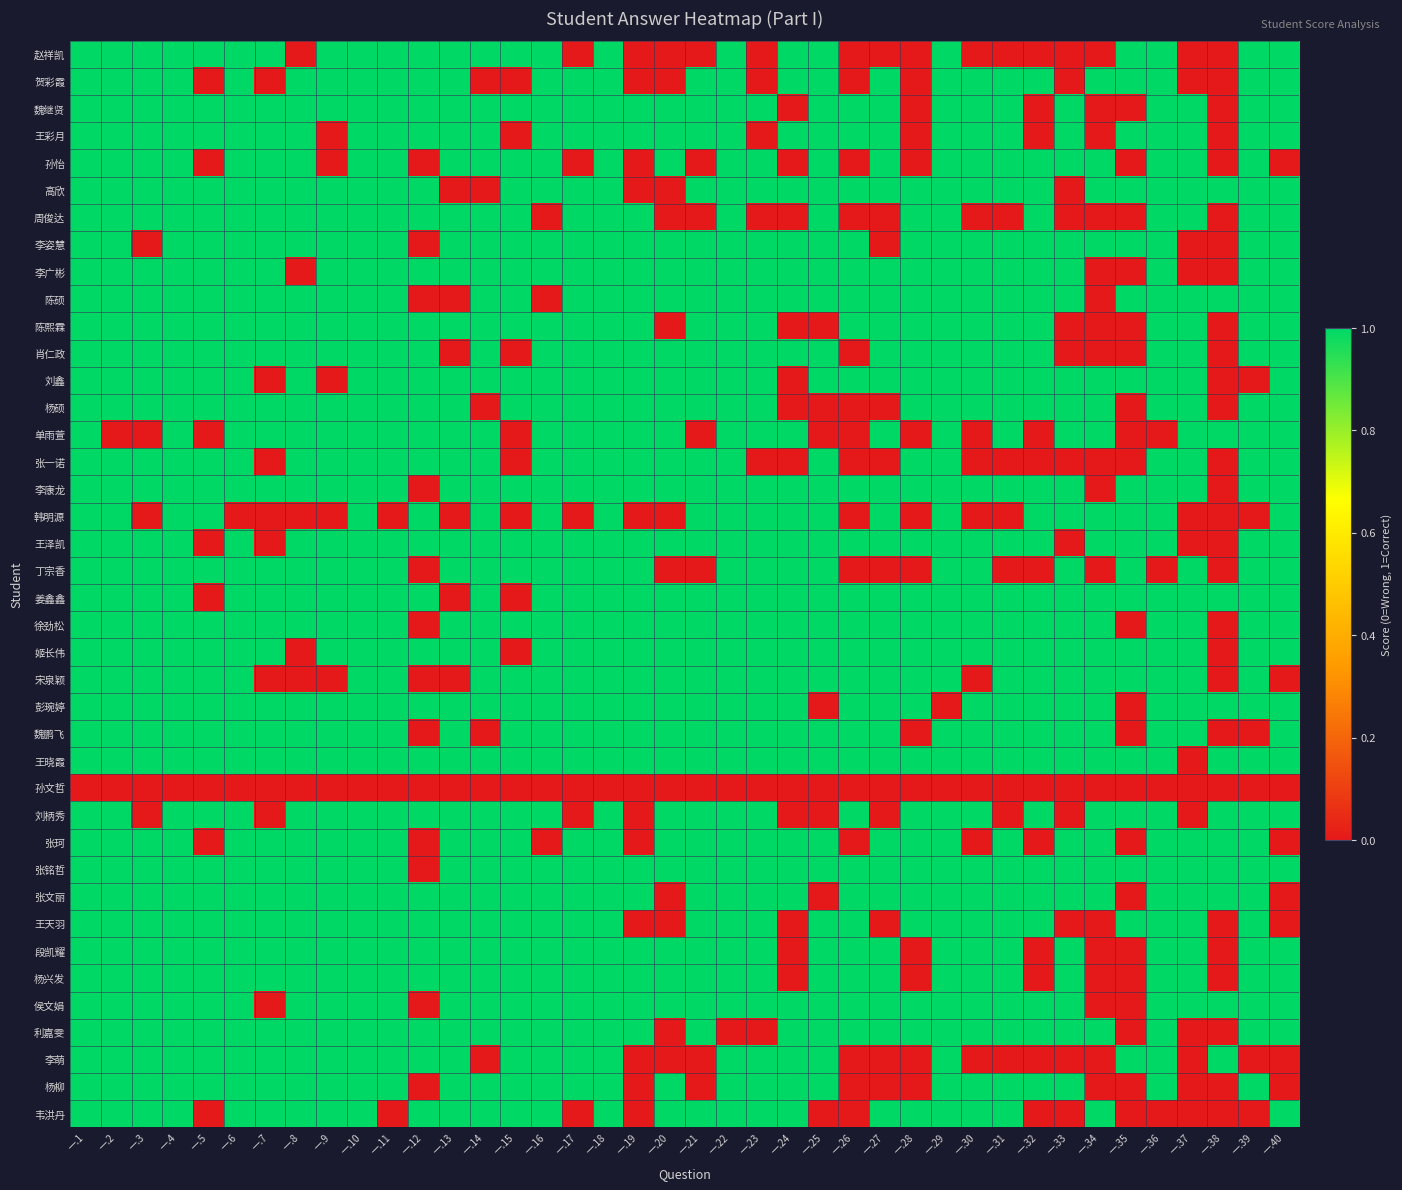

Reading left to right, extract all data points from this chart.

赵祥凯: 一.1=1	一.2=1	一.3=1	一.4=1	一.5=1	一.6=1	一.7=1	一.8=0	一.9=1	一.10=1	一.11=1	一.12=1	一.13=1	一.14=1	一.15=1	一.16=1	一.17=0	一.18=1	一.19=0	一.20=0	一.21=0	一.22=1	一.23=0	一.24=1	一.25=1	一.26=0	一.27=0	一.28=0	一.29=1	一.30=0	一.31=0	一.32=0	一.33=0	一.34=0	一.35=1	一.36=1	一.37=0	一.38=0	一.39=1	一.40=1
贺彩霞: 一.1=1	一.2=1	一.3=1	一.4=1	一.5=0	一.6=1	一.7=0	一.8=1	一.9=1	一.10=1	一.11=1	一.12=1	一.13=1	一.14=0	一.15=0	一.16=1	一.17=1	一.18=1	一.19=0	一.20=0	一.21=1	一.22=1	一.23=0	一.24=1	一.25=1	一.26=0	一.27=1	一.28=0	一.29=1	一.30=1	一.31=1	一.32=1	一.33=0	一.34=1	一.35=1	一.36=1	一.37=0	一.38=0	一.39=1	一.40=1
魏继贤: 一.1=1	一.2=1	一.3=1	一.4=1	一.5=1	一.6=1	一.7=1	一.8=1	一.9=1	一.10=1	一.11=1	一.12=1	一.13=1	一.14=1	一.15=1	一.16=1	一.17=1	一.18=1	一.19=1	一.20=1	一.21=1	一.22=1	一.23=1	一.24=0	一.25=1	一.26=1	一.27=1	一.28=0	一.29=1	一.30=1	一.31=1	一.32=0	一.33=1	一.34=0	一.35=0	一.36=1	一.37=1	一.38=0	一.39=1	一.40=1
王彩月: 一.1=1	一.2=1	一.3=1	一.4=1	一.5=1	一.6=1	一.7=1	一.8=1	一.9=0	一.10=1	一.11=1	一.12=1	一.13=1	一.14=1	一.15=0	一.16=1	一.17=1	一.18=1	一.19=1	一.20=1	一.21=1	一.22=1	一.23=0	一.24=1	一.25=1	一.26=1	一.27=1	一.28=0	一.29=1	一.30=1	一.31=1	一.32=0	一.33=1	一.34=0	一.35=1	一.36=1	一.37=1	一.38=0	一.39=1	一.40=1
孙怡: 一.1=1	一.2=1	一.3=1	一.4=1	一.5=0	一.6=1	一.7=1	一.8=1	一.9=0	一.10=1	一.11=1	一.12=0	一.13=1	一.14=1	一.15=1	一.16=1	一.17=0	一.18=1	一.19=0	一.20=1	一.21=0	一.22=1	一.23=1	一.24=0	一.25=1	一.26=0	一.27=1	一.28=0	一.29=1	一.30=1	一.31=1	一.32=1	一.33=1	一.34=1	一.35=0	一.36=1	一.37=1	一.38=0	一.39=1	一.40=0
高欣: 一.1=1	一.2=1	一.3=1	一.4=1	一.5=1	一.6=1	一.7=1	一.8=1	一.9=1	一.10=1	一.11=1	一.12=1	一.13=0	一.14=0	一.15=1	一.16=1	一.17=1	一.18=1	一.19=0	一.20=0	一.21=1	一.22=1	一.23=1	一.24=1	一.25=1	一.26=1	一.27=1	一.28=1	一.29=1	一.30=1	一.31=1	一.32=1	一.33=0	一.34=1	一.35=1	一.36=1	一.37=1	一.38=1	一.39=1	一.40=1
周俊达: 一.1=1	一.2=1	一.3=1	一.4=1	一.5=1	一.6=1	一.7=1	一.8=1	一.9=1	一.10=1	一.11=1	一.12=1	一.13=1	一.14=1	一.15=1	一.16=0	一.17=1	一.18=1	一.19=1	一.20=0	一.21=0	一.22=1	一.23=0	一.24=0	一.25=1	一.26=0	一.27=0	一.28=1	一.29=1	一.30=0	一.31=0	一.32=1	一.33=0	一.34=0	一.35=0	一.36=1	一.37=1	一.38=0	一.39=1	一.40=1
李姿慧: 一.1=1	一.2=1	一.3=0	一.4=1	一.5=1	一.6=1	一.7=1	一.8=1	一.9=1	一.10=1	一.11=1	一.12=0	一.13=1	一.14=1	一.15=1	一.16=1	一.17=1	一.18=1	一.19=1	一.20=1	一.21=1	一.22=1	一.23=1	一.24=1	一.25=1	一.26=1	一.27=0	一.28=1	一.29=1	一.30=1	一.31=1	一.32=1	一.33=1	一.34=1	一.35=1	一.36=1	一.37=0	一.38=0	一.39=1	一.40=1
李广彬: 一.1=1	一.2=1	一.3=1	一.4=1	一.5=1	一.6=1	一.7=1	一.8=0	一.9=1	一.10=1	一.11=1	一.12=1	一.13=1	一.14=1	一.15=1	一.16=1	一.17=1	一.18=1	一.19=1	一.20=1	一.21=1	一.22=1	一.23=1	一.24=1	一.25=1	一.26=1	一.27=1	一.28=1	一.29=1	一.30=1	一.31=1	一.32=1	一.33=1	一.34=0	一.35=0	一.36=1	一.37=0	一.38=0	一.39=1	一.40=1
陈硕: 一.1=1	一.2=1	一.3=1	一.4=1	一.5=1	一.6=1	一.7=1	一.8=1	一.9=1	一.10=1	一.11=1	一.12=0	一.13=0	一.14=1	一.15=1	一.16=0	一.17=1	一.18=1	一.19=1	一.20=1	一.21=1	一.22=1	一.23=1	一.24=1	一.25=1	一.26=1	一.27=1	一.28=1	一.29=1	一.30=1	一.31=1	一.32=1	一.33=1	一.34=0	一.35=1	一.36=1	一.37=1	一.38=1	一.39=1	一.40=1
陈熙霖: 一.1=1	一.2=1	一.3=1	一.4=1	一.5=1	一.6=1	一.7=1	一.8=1	一.9=1	一.10=1	一.11=1	一.12=1	一.13=1	一.14=1	一.15=1	一.16=1	一.17=1	一.18=1	一.19=1	一.20=0	一.21=1	一.22=1	一.23=1	一.24=0	一.25=0	一.26=1	一.27=1	一.28=1	一.29=1	一.30=1	一.31=1	一.32=1	一.33=0	一.34=0	一.35=0	一.36=1	一.37=1	一.38=0	一.39=1	一.40=1
肖仁政: 一.1=1	一.2=1	一.3=1	一.4=1	一.5=1	一.6=1	一.7=1	一.8=1	一.9=1	一.10=1	一.11=1	一.12=1	一.13=0	一.14=1	一.15=0	一.16=1	一.17=1	一.18=1	一.19=1	一.20=1	一.21=1	一.22=1	一.23=1	一.24=1	一.25=1	一.26=0	一.27=1	一.28=1	一.29=1	一.30=1	一.31=1	一.32=1	一.33=0	一.34=0	一.35=0	一.36=1	一.37=1	一.38=0	一.39=1	一.40=1
刘鑫: 一.1=1	一.2=1	一.3=1	一.4=1	一.5=1	一.6=1	一.7=0	一.8=1	一.9=0	一.10=1	一.11=1	一.12=1	一.13=1	一.14=1	一.15=1	一.16=1	一.17=1	一.18=1	一.19=1	一.20=1	一.21=1	一.22=1	一.23=1	一.24=0	一.25=1	一.26=1	一.27=1	一.28=1	一.29=1	一.30=1	一.31=1	一.32=1	一.33=1	一.34=1	一.35=1	一.36=1	一.37=1	一.38=0	一.39=0	一.40=1
杨硕: 一.1=1	一.2=1	一.3=1	一.4=1	一.5=1	一.6=1	一.7=1	一.8=1	一.9=1	一.10=1	一.11=1	一.12=1	一.13=1	一.14=0	一.15=1	一.16=1	一.17=1	一.18=1	一.19=1	一.20=1	一.21=1	一.22=1	一.23=1	一.24=0	一.25=0	一.26=0	一.27=0	一.28=1	一.29=1	一.30=1	一.31=1	一.32=1	一.33=1	一.34=1	一.35=0	一.36=1	一.37=1	一.38=0	一.39=1	一.40=1
单雨萱: 一.1=1	一.2=0	一.3=0	一.4=1	一.5=0	一.6=1	一.7=1	一.8=1	一.9=1	一.10=1	一.11=1	一.12=1	一.13=1	一.14=1	一.15=0	一.16=1	一.17=1	一.18=1	一.19=1	一.20=1	一.21=0	一.22=1	一.23=1	一.24=1	一.25=0	一.26=0	一.27=1	一.28=0	一.29=1	一.30=0	一.31=1	一.32=0	一.33=1	一.34=1	一.35=0	一.36=0	一.37=1	一.38=1	一.39=1	一.40=1
张一诺: 一.1=1	一.2=1	一.3=1	一.4=1	一.5=1	一.6=1	一.7=0	一.8=1	一.9=1	一.10=1	一.11=1	一.12=1	一.13=1	一.14=1	一.15=0	一.16=1	一.17=1	一.18=1	一.19=1	一.20=1	一.21=1	一.22=1	一.23=0	一.24=0	一.25=1	一.26=0	一.27=0	一.28=1	一.29=1	一.30=0	一.31=0	一.32=0	一.33=0	一.34=0	一.35=0	一.36=1	一.37=1	一.38=0	一.39=1	一.40=1
李康龙: 一.1=1	一.2=1	一.3=1	一.4=1	一.5=1	一.6=1	一.7=1	一.8=1	一.9=1	一.10=1	一.11=1	一.12=0	一.13=1	一.14=1	一.15=1	一.16=1	一.17=1	一.18=1	一.19=1	一.20=1	一.21=1	一.22=1	一.23=1	一.24=1	一.25=1	一.26=1	一.27=1	一.28=1	一.29=1	一.30=1	一.31=1	一.32=1	一.33=1	一.34=0	一.35=1	一.36=1	一.37=1	一.38=0	一.39=1	一.40=1
韩明源: 一.1=1	一.2=1	一.3=0	一.4=1	一.5=1	一.6=0	一.7=0	一.8=0	一.9=0	一.10=1	一.11=0	一.12=1	一.13=0	一.14=1	一.15=0	一.16=1	一.17=0	一.18=1	一.19=0	一.20=0	一.21=1	一.22=1	一.23=1	一.24=1	一.25=1	一.26=0	一.27=1	一.28=0	一.29=1	一.30=0	一.31=0	一.32=1	一.33=1	一.34=1	一.35=1	一.36=1	一.37=0	一.38=0	一.39=0	一.40=1
王泽凯: 一.1=1	一.2=1	一.3=1	一.4=1	一.5=0	一.6=1	一.7=0	一.8=1	一.9=1	一.10=1	一.11=1	一.12=1	一.13=1	一.14=1	一.15=1	一.16=1	一.17=1	一.18=1	一.19=1	一.20=1	一.21=1	一.22=1	一.23=1	一.24=1	一.25=1	一.26=1	一.27=1	一.28=1	一.29=1	一.30=1	一.31=1	一.32=1	一.33=0	一.34=1	一.35=1	一.36=1	一.37=0	一.38=0	一.39=1	一.40=1
丁宗香: 一.1=1	一.2=1	一.3=1	一.4=1	一.5=1	一.6=1	一.7=1	一.8=1	一.9=1	一.10=1	一.11=1	一.12=0	一.13=1	一.14=1	一.15=1	一.16=1	一.17=1	一.18=1	一.19=1	一.20=0	一.21=0	一.22=1	一.23=1	一.24=1	一.25=1	一.26=0	一.27=0	一.28=0	一.29=1	一.30=1	一.31=0	一.32=0	一.33=1	一.34=0	一.35=1	一.36=0	一.37=1	一.38=0	一.39=1	一.40=1
姜鑫鑫: 一.1=1	一.2=1	一.3=1	一.4=1	一.5=0	一.6=1	一.7=1	一.8=1	一.9=1	一.10=1	一.11=1	一.12=1	一.13=0	一.14=1	一.15=0	一.16=1	一.17=1	一.18=1	一.19=1	一.20=1	一.21=1	一.22=1	一.23=1	一.24=1	一.25=1	一.26=1	一.27=1	一.28=1	一.29=1	一.30=1	一.31=1	一.32=1	一.33=1	一.34=1	一.35=1	一.36=1	一.37=1	一.38=1	一.39=1	一.40=1
徐劲松: 一.1=1	一.2=1	一.3=1	一.4=1	一.5=1	一.6=1	一.7=1	一.8=1	一.9=1	一.10=1	一.11=1	一.12=0	一.13=1	一.14=1	一.15=1	一.16=1	一.17=1	一.18=1	一.19=1	一.20=1	一.21=1	一.22=1	一.23=1	一.24=1	一.25=1	一.26=1	一.27=1	一.28=1	一.29=1	一.30=1	一.31=1	一.32=1	一.33=1	一.34=1	一.35=0	一.36=1	一.37=1	一.38=0	一.39=1	一.40=1
姬长伟: 一.1=1	一.2=1	一.3=1	一.4=1	一.5=1	一.6=1	一.7=1	一.8=0	一.9=1	一.10=1	一.11=1	一.12=1	一.13=1	一.14=1	一.15=0	一.16=1	一.17=1	一.18=1	一.19=1	一.20=1	一.21=1	一.22=1	一.23=1	一.24=1	一.25=1	一.26=1	一.27=1	一.28=1	一.29=1	一.30=1	一.31=1	一.32=1	一.33=1	一.34=1	一.35=1	一.36=1	一.37=1	一.38=0	一.39=1	一.40=1
宋泉颖: 一.1=1	一.2=1	一.3=1	一.4=1	一.5=1	一.6=1	一.7=0	一.8=0	一.9=0	一.10=1	一.11=1	一.12=0	一.13=0	一.14=1	一.15=1	一.16=1	一.17=1	一.18=1	一.19=1	一.20=1	一.21=1	一.22=1	一.23=1	一.24=1	一.25=1	一.26=1	一.27=1	一.28=1	一.29=1	一.30=0	一.31=1	一.32=1	一.33=1	一.34=1	一.35=1	一.36=1	一.37=1	一.38=0	一.39=1	一.40=0
彭琬婷: 一.1=1	一.2=1	一.3=1	一.4=1	一.5=1	一.6=1	一.7=1	一.8=1	一.9=1	一.10=1	一.11=1	一.12=1	一.13=1	一.14=1	一.15=1	一.16=1	一.17=1	一.18=1	一.19=1	一.20=1	一.21=1	一.22=1	一.23=1	一.24=1	一.25=0	一.26=1	一.27=1	一.28=1	一.29=0	一.30=1	一.31=1	一.32=1	一.33=1	一.34=1	一.35=0	一.36=1	一.37=1	一.38=1	一.39=1	一.40=1
魏鹏飞: 一.1=1	一.2=1	一.3=1	一.4=1	一.5=1	一.6=1	一.7=1	一.8=1	一.9=1	一.10=1	一.11=1	一.12=0	一.13=1	一.14=0	一.15=1	一.16=1	一.17=1	一.18=1	一.19=1	一.20=1	一.21=1	一.22=1	一.23=1	一.24=1	一.25=1	一.26=1	一.27=1	一.28=0	一.29=1	一.30=1	一.31=1	一.32=1	一.33=1	一.34=1	一.35=0	一.36=1	一.37=1	一.38=0	一.39=0	一.40=1
王晓霞: 一.1=1	一.2=1	一.3=1	一.4=1	一.5=1	一.6=1	一.7=1	一.8=1	一.9=1	一.10=1	一.11=1	一.12=1	一.13=1	一.14=1	一.15=1	一.16=1	一.17=1	一.18=1	一.19=1	一.20=1	一.21=1	一.22=1	一.23=1	一.24=1	一.25=1	一.26=1	一.27=1	一.28=1	一.29=1	一.30=1	一.31=1	一.32=1	一.33=1	一.34=1	一.35=1	一.36=1	一.37=0	一.38=1	一.39=1	一.40=1
孙文哲: 一.1=0	一.2=0	一.3=0	一.4=0	一.5=0	一.6=0	一.7=0	一.8=0	一.9=0	一.10=0	一.11=0	一.12=0	一.13=0	一.14=0	一.15=0	一.16=0	一.17=0	一.18=0	一.19=0	一.20=0	一.21=0	一.22=0	一.23=0	一.24=0	一.25=0	一.26=0	一.27=0	一.28=0	一.29=0	一.30=0	一.31=0	一.32=0	一.33=0	一.34=0	一.35=0	一.36=0	一.37=0	一.38=0	一.39=0	一.40=0
刘柄秀: 一.1=1	一.2=1	一.3=0	一.4=1	一.5=1	一.6=1	一.7=0	一.8=1	一.9=1	一.10=1	一.11=1	一.12=1	一.13=1	一.14=1	一.15=1	一.16=1	一.17=0	一.18=1	一.19=0	一.20=1	一.21=1	一.22=1	一.23=1	一.24=0	一.25=0	一.26=1	一.27=0	一.28=1	一.29=1	一.30=1	一.31=0	一.32=1	一.33=0	一.34=1	一.35=1	一.36=1	一.37=0	一.38=1	一.39=1	一.40=1
张珂: 一.1=1	一.2=1	一.3=1	一.4=1	一.5=0	一.6=1	一.7=1	一.8=1	一.9=1	一.10=1	一.11=1	一.12=0	一.13=1	一.14=1	一.15=1	一.16=0	一.17=1	一.18=1	一.19=0	一.20=1	一.21=1	一.22=1	一.23=1	一.24=1	一.25=1	一.26=0	一.27=1	一.28=1	一.29=1	一.30=0	一.31=1	一.32=0	一.33=1	一.34=1	一.35=0	一.36=1	一.37=1	一.38=1	一.39=1	一.40=0
张铭哲: 一.1=1	一.2=1	一.3=1	一.4=1	一.5=1	一.6=1	一.7=1	一.8=1	一.9=1	一.10=1	一.11=1	一.12=0	一.13=1	一.14=1	一.15=1	一.16=1	一.17=1	一.18=1	一.19=1	一.20=1	一.21=1	一.22=1	一.23=1	一.24=1	一.25=1	一.26=1	一.27=1	一.28=1	一.29=1	一.30=1	一.31=1	一.32=1	一.33=1	一.34=1	一.35=1	一.36=1	一.37=1	一.38=1	一.39=1	一.40=1
张文丽: 一.1=1	一.2=1	一.3=1	一.4=1	一.5=1	一.6=1	一.7=1	一.8=1	一.9=1	一.10=1	一.11=1	一.12=1	一.13=1	一.14=1	一.15=1	一.16=1	一.17=1	一.18=1	一.19=1	一.20=0	一.21=1	一.22=1	一.23=1	一.24=1	一.25=0	一.26=1	一.27=1	一.28=1	一.29=1	一.30=1	一.31=1	一.32=1	一.33=1	一.34=1	一.35=0	一.36=1	一.37=1	一.38=1	一.39=1	一.40=0
王天羽: 一.1=1	一.2=1	一.3=1	一.4=1	一.5=1	一.6=1	一.7=1	一.8=1	一.9=1	一.10=1	一.11=1	一.12=1	一.13=1	一.14=1	一.15=1	一.16=1	一.17=1	一.18=1	一.19=0	一.20=0	一.21=1	一.22=1	一.23=1	一.24=0	一.25=1	一.26=1	一.27=0	一.28=1	一.29=1	一.30=1	一.31=1	一.32=1	一.33=0	一.34=0	一.35=1	一.36=1	一.37=1	一.38=0	一.39=1	一.40=0
段凯耀: 一.1=1	一.2=1	一.3=1	一.4=1	一.5=1	一.6=1	一.7=1	一.8=1	一.9=1	一.10=1	一.11=1	一.12=1	一.13=1	一.14=1	一.15=1	一.16=1	一.17=1	一.18=1	一.19=1	一.20=1	一.21=1	一.22=1	一.23=1	一.24=0	一.25=1	一.26=1	一.27=1	一.28=0	一.29=1	一.30=1	一.31=1	一.32=0	一.33=1	一.34=0	一.35=0	一.36=1	一.37=1	一.38=0	一.39=1	一.40=1
杨兴发: 一.1=1	一.2=1	一.3=1	一.4=1	一.5=1	一.6=1	一.7=1	一.8=1	一.9=1	一.10=1	一.11=1	一.12=1	一.13=1	一.14=1	一.15=1	一.16=1	一.17=1	一.18=1	一.19=1	一.20=1	一.21=1	一.22=1	一.23=1	一.24=0	一.25=1	一.26=1	一.27=1	一.28=0	一.29=1	一.30=1	一.31=1	一.32=0	一.33=1	一.34=0	一.35=0	一.36=1	一.37=1	一.38=0	一.39=1	一.40=1
侯文娟: 一.1=1	一.2=1	一.3=1	一.4=1	一.5=1	一.6=1	一.7=0	一.8=1	一.9=1	一.10=1	一.11=1	一.12=0	一.13=1	一.14=1	一.15=1	一.16=1	一.17=1	一.18=1	一.19=1	一.20=1	一.21=1	一.22=1	一.23=1	一.24=1	一.25=1	一.26=1	一.27=1	一.28=1	一.29=1	一.30=1	一.31=1	一.32=1	一.33=1	一.34=0	一.35=0	一.36=1	一.37=1	一.38=1	一.39=1	一.40=1
利嘉雯: 一.1=1	一.2=1	一.3=1	一.4=1	一.5=1	一.6=1	一.7=1	一.8=1	一.9=1	一.10=1	一.11=1	一.12=1	一.13=1	一.14=1	一.15=1	一.16=1	一.17=1	一.18=1	一.19=1	一.20=0	一.21=1	一.22=0	一.23=0	一.24=1	一.25=1	一.26=1	一.27=1	一.28=1	一.29=1	一.30=1	一.31=1	一.32=1	一.33=1	一.34=1	一.35=0	一.36=1	一.37=0	一.38=0	一.39=1	一.40=1
李萌: 一.1=1	一.2=1	一.3=1	一.4=1	一.5=1	一.6=1	一.7=1	一.8=1	一.9=1	一.10=1	一.11=1	一.12=1	一.13=1	一.14=0	一.15=1	一.16=1	一.17=1	一.18=1	一.19=0	一.20=0	一.21=0	一.22=1	一.23=1	一.24=1	一.25=1	一.26=0	一.27=0	一.28=0	一.29=1	一.30=0	一.31=0	一.32=0	一.33=0	一.34=0	一.35=1	一.36=1	一.37=0	一.38=1	一.39=0	一.40=0
杨柳: 一.1=1	一.2=1	一.3=1	一.4=1	一.5=1	一.6=1	一.7=1	一.8=1	一.9=1	一.10=1	一.11=1	一.12=0	一.13=1	一.14=1	一.15=1	一.16=1	一.17=1	一.18=1	一.19=0	一.20=1	一.21=0	一.22=1	一.23=1	一.24=1	一.25=1	一.26=0	一.27=0	一.28=0	一.29=1	一.30=1	一.31=1	一.32=1	一.33=1	一.34=0	一.35=0	一.36=1	一.37=0	一.38=0	一.39=1	一.40=0
韦洪丹: 一.1=1	一.2=1	一.3=1	一.4=1	一.5=0	一.6=1	一.7=1	一.8=1	一.9=1	一.10=1	一.11=0	一.12=1	一.13=1	一.14=1	一.15=1	一.16=1	一.17=0	一.18=1	一.19=0	一.20=1	一.21=1	一.22=1	一.23=1	一.24=1	一.25=0	一.26=0	一.27=1	一.28=1	一.29=1	一.30=1	一.31=1	一.32=0	一.33=0	一.34=1	一.35=0	一.36=0	一.37=0	一.38=0	一.39=0	一.40=1